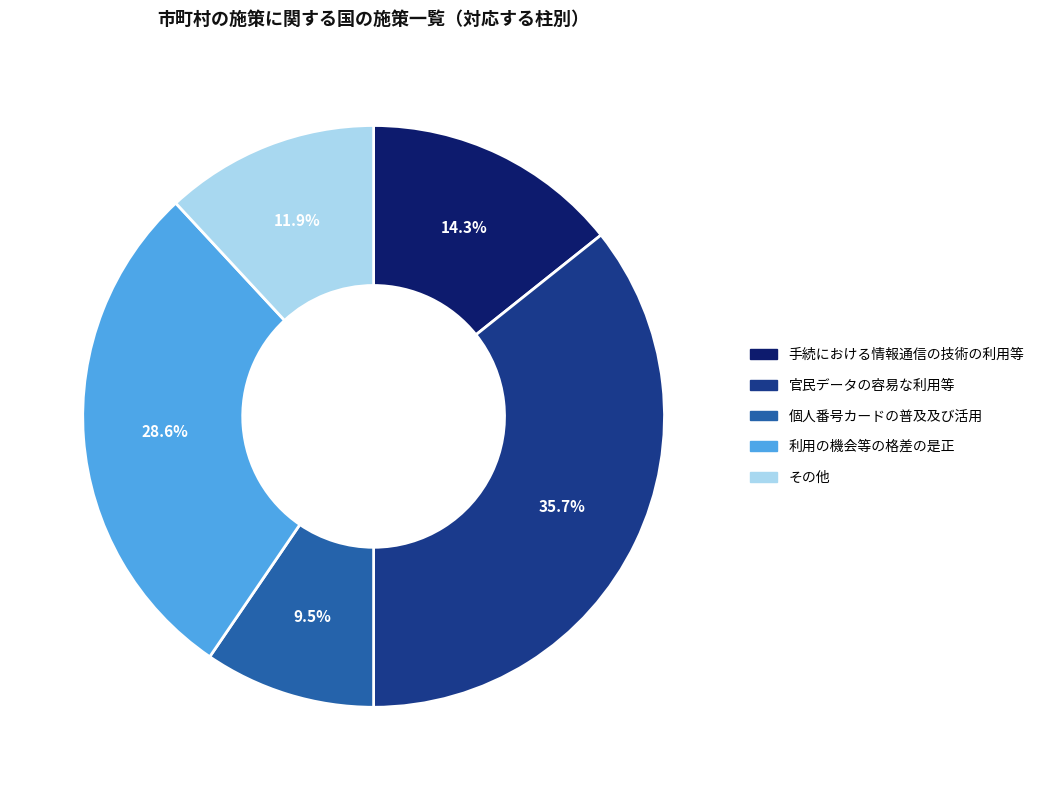

Count the number of slices in the pie.

5